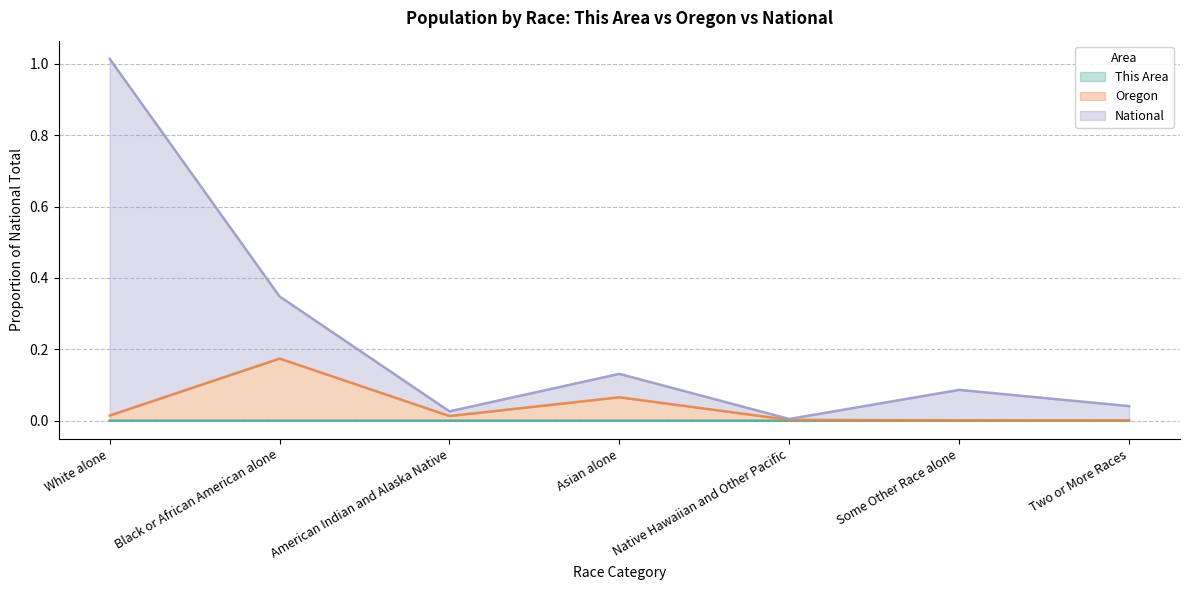

Does the chart display data point markers on the line(s)?

No